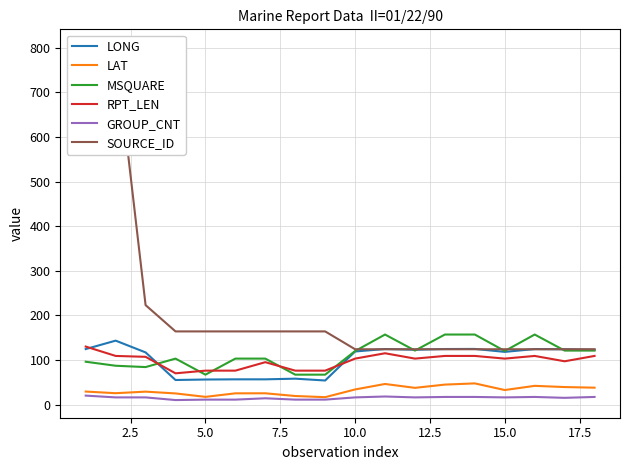

What is the smallest value displayed?

10.0